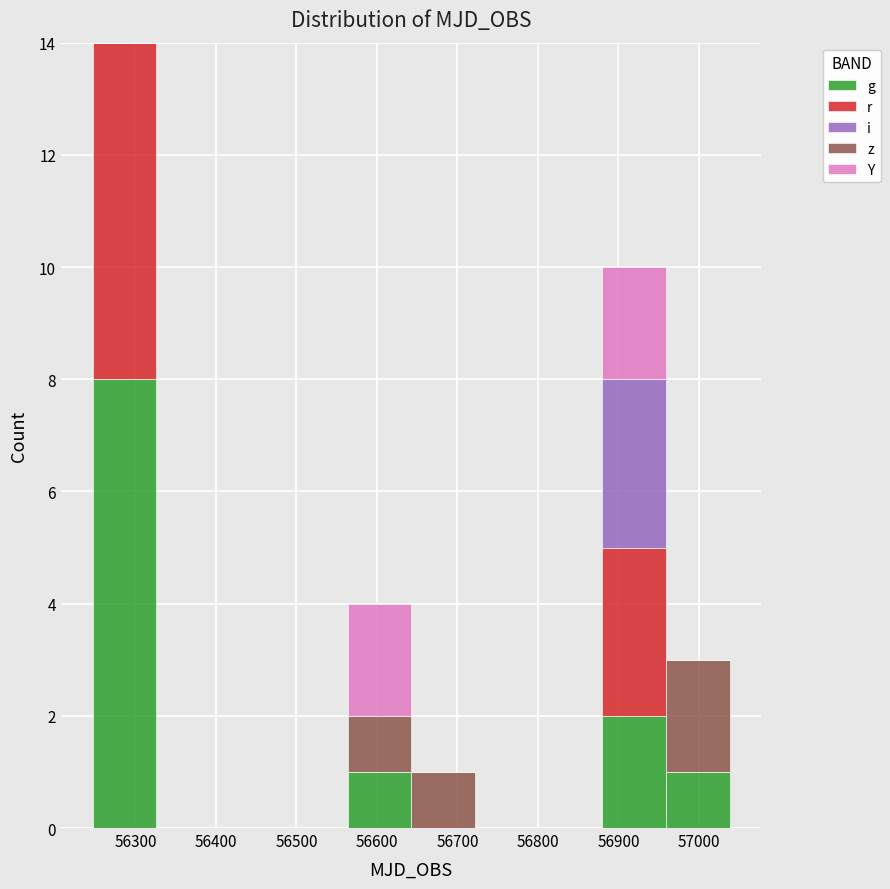

Reading left to right, list every stacked bar in this chart as the range it spans on the x-axis followed by its total height. Neither the bar edges nor the heights are printed on the chart, so give them approximately, as read against the axes.

56250 to 56330: 14
56330 to 56410: 0
56410 to 56480: 0
56480 to 56560: 0
56560 to 56640: 4
56640 to 56720: 1
56720 to 56800: 0
56800 to 56880: 0
56880 to 56960: 10
56960 to 57040: 3